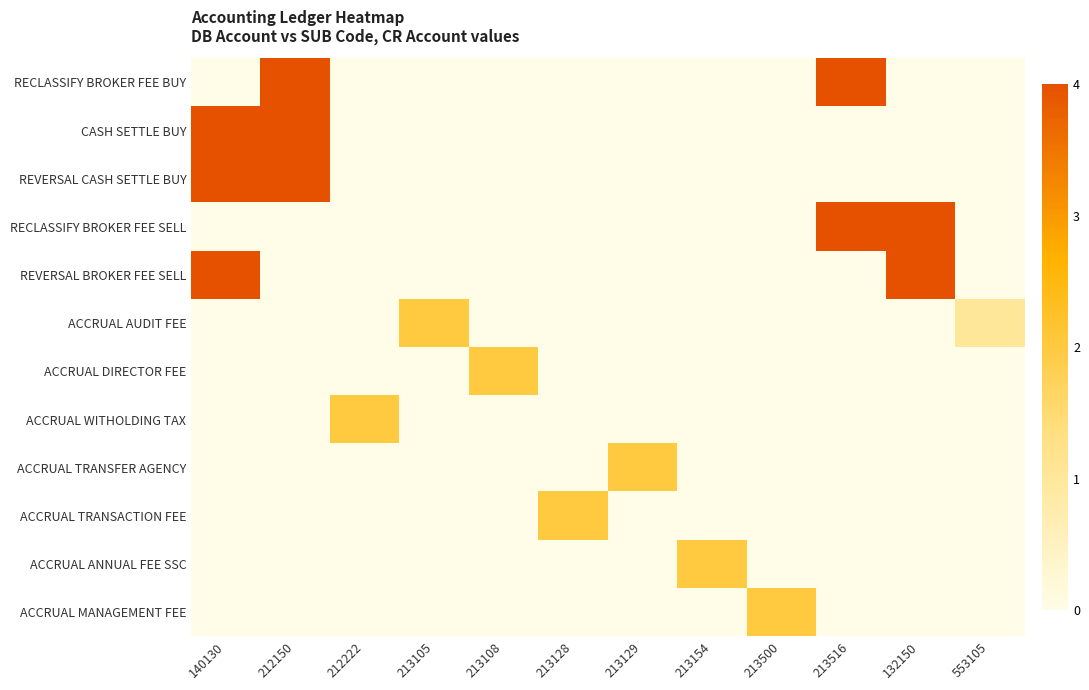

What is the spread (max minus min) of values at 213105?

2